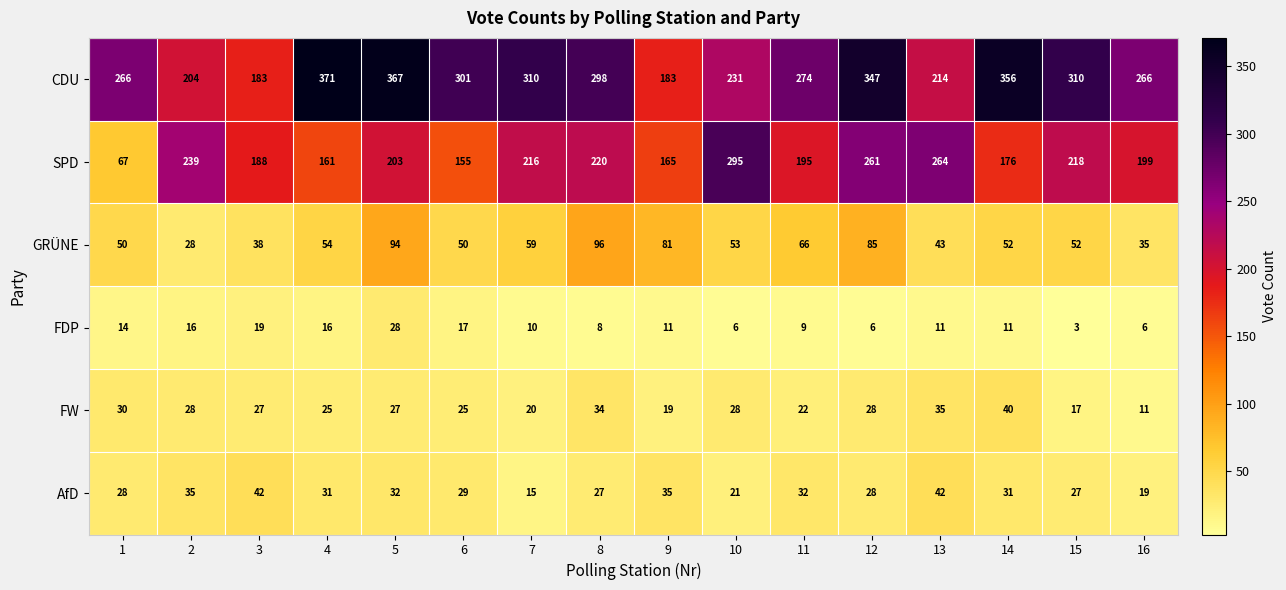

Between 5 and 15, which series saw the biggest shift?

CDU